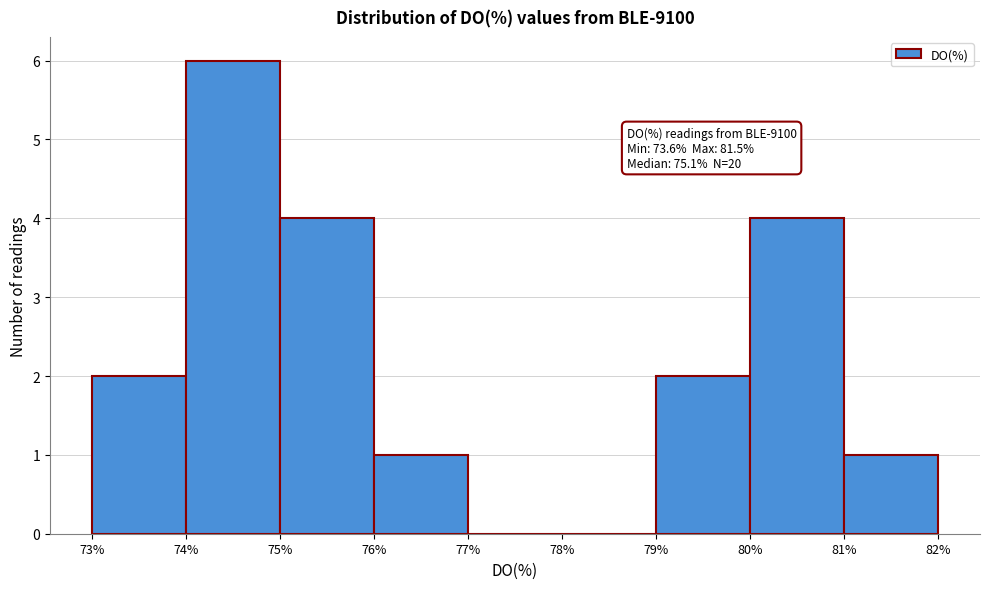

Which range on the x-axis has the tallest bar?

74% to 75%